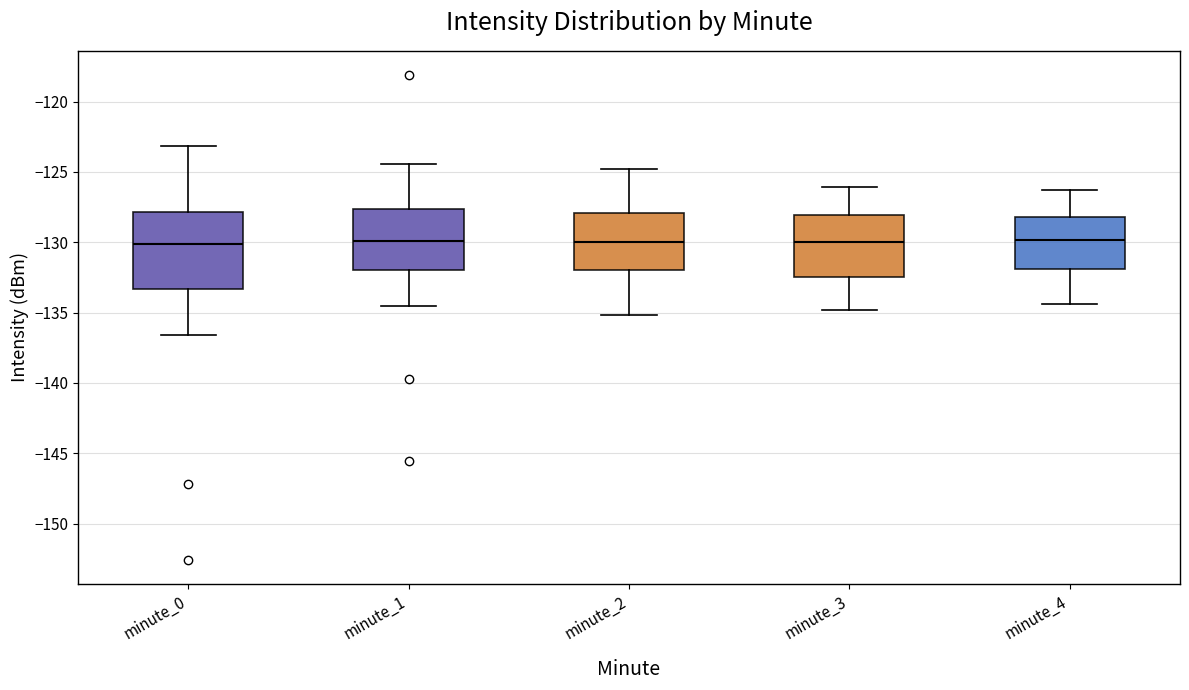

Reading left to right, transcribe this box plot: for each box, give where its median line is, the range the box spans, and where its two whiskers end, as read against the y-axis. The values are not printed on the chart, so give them approximately, as read against the axis.

minute_0: median -130.0, box -133.5 to -128.0, whiskers -136.5 to -123.0
minute_1: median -130.0, box -132.0 to -127.5, whiskers -134.5 to -124.5
minute_2: median -130.0, box -132.0 to -128.0, whiskers -135.0 to -125.0
minute_3: median -130.0, box -132.5 to -128.0, whiskers -135.0 to -126.0
minute_4: median -130.0, box -132.0 to -128.0, whiskers -134.5 to -126.5